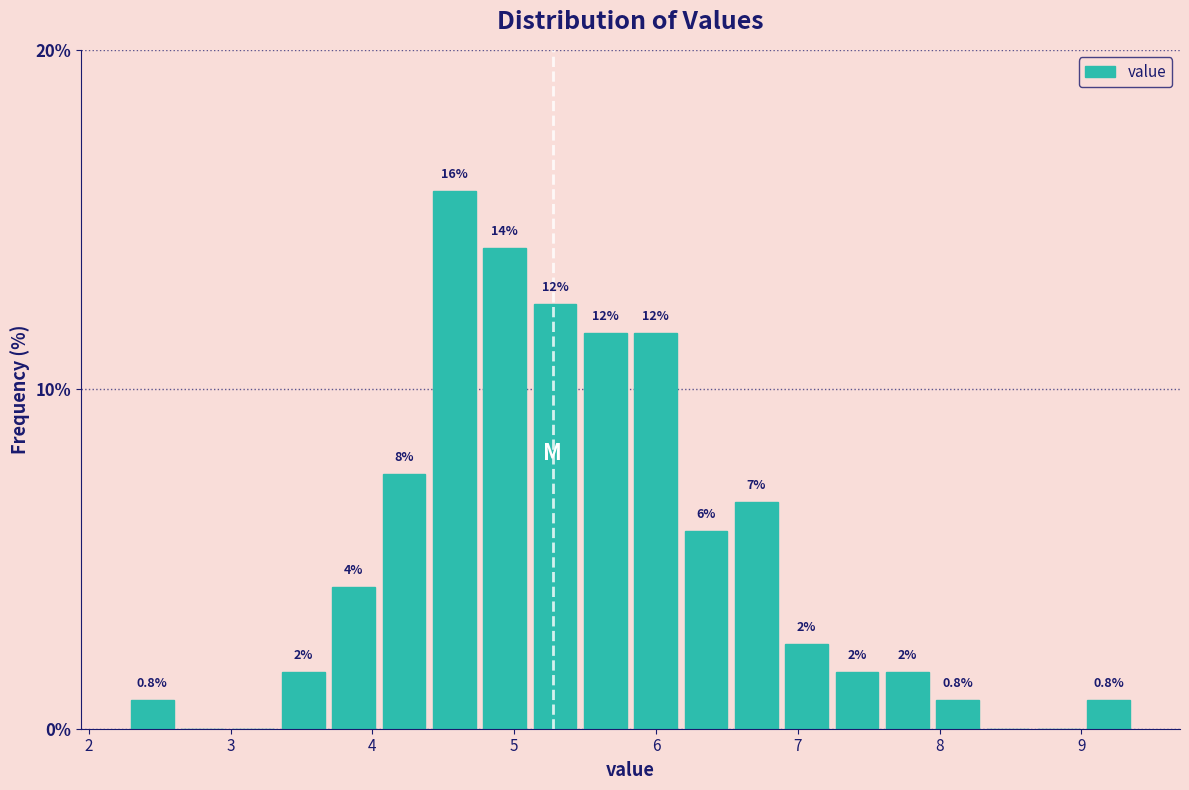

Read against the x-axis, roughly where is the centre of the tallest bar?

4.6